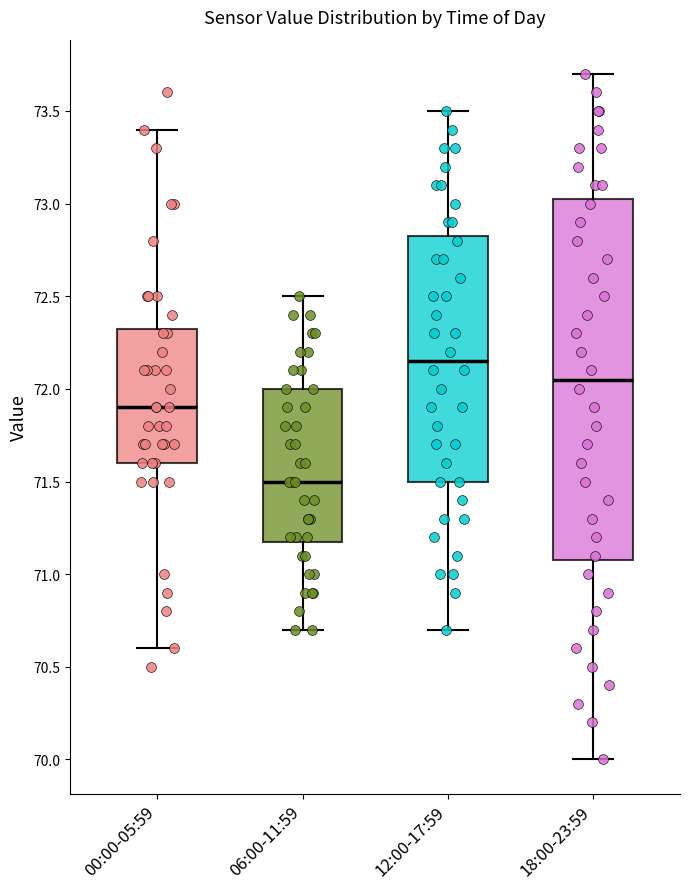

Where does the lower whisker of the box for 06:00-11:59 end on the y-axis? The values are not printed on the chart, so give them approximately, as read against the axis.

70.70